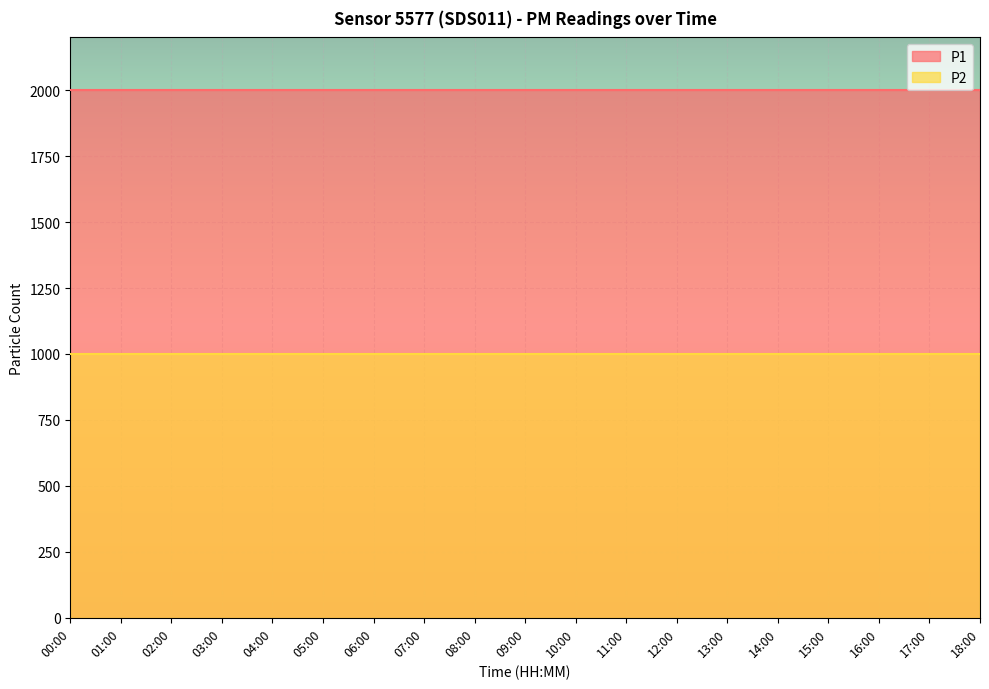

How many distinct data groups are displayed?

2